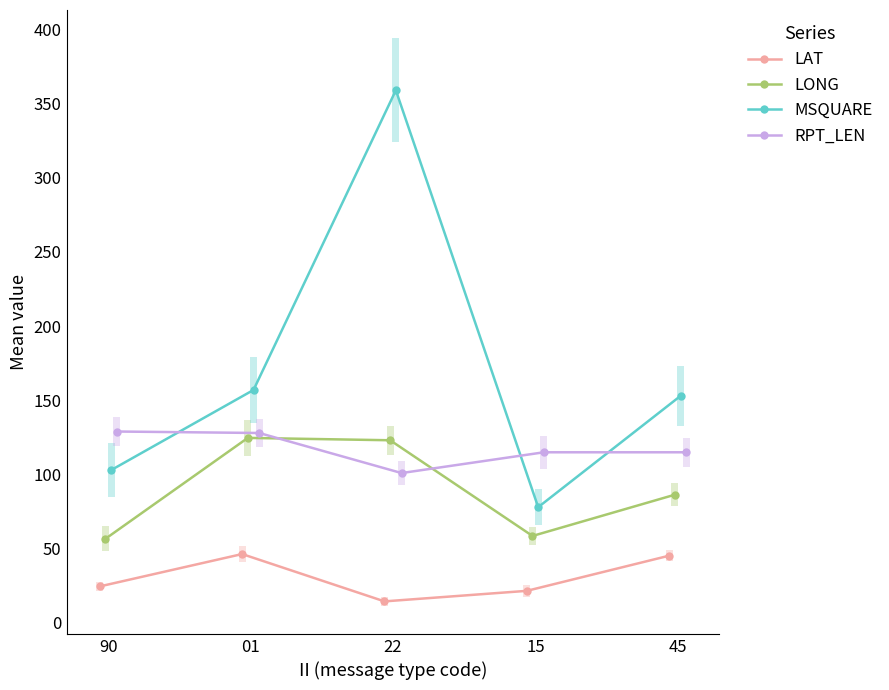

What are all the series names shown in the legend?

LAT, LONG, MSQUARE, RPT_LEN